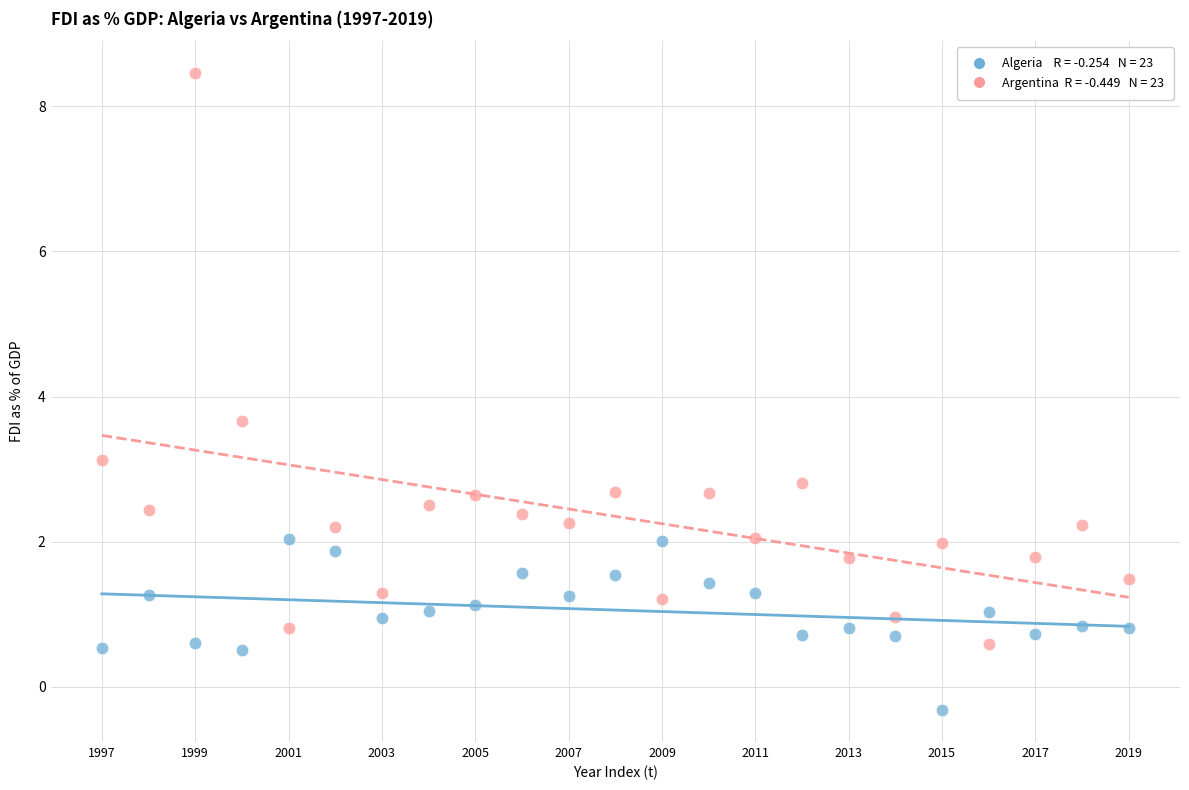

Across all data points, what is the range of Y values (max minus min)?

8.8